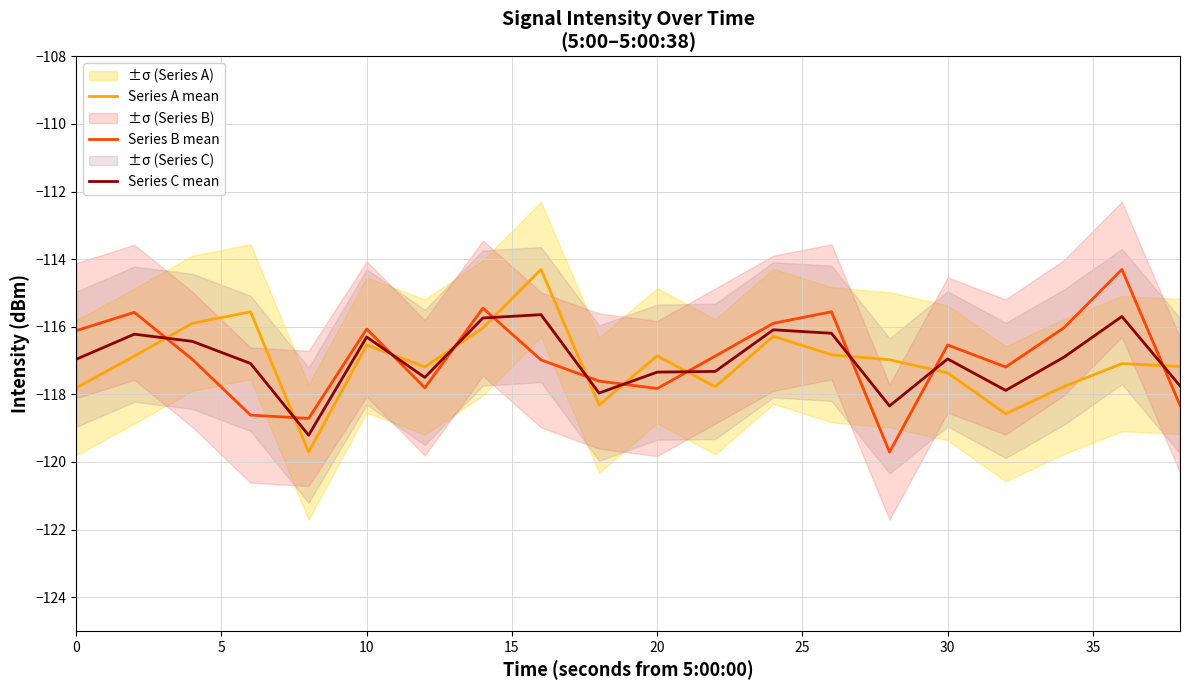

What is the value of the Series A mean point at the 15th from the left?

-117.0